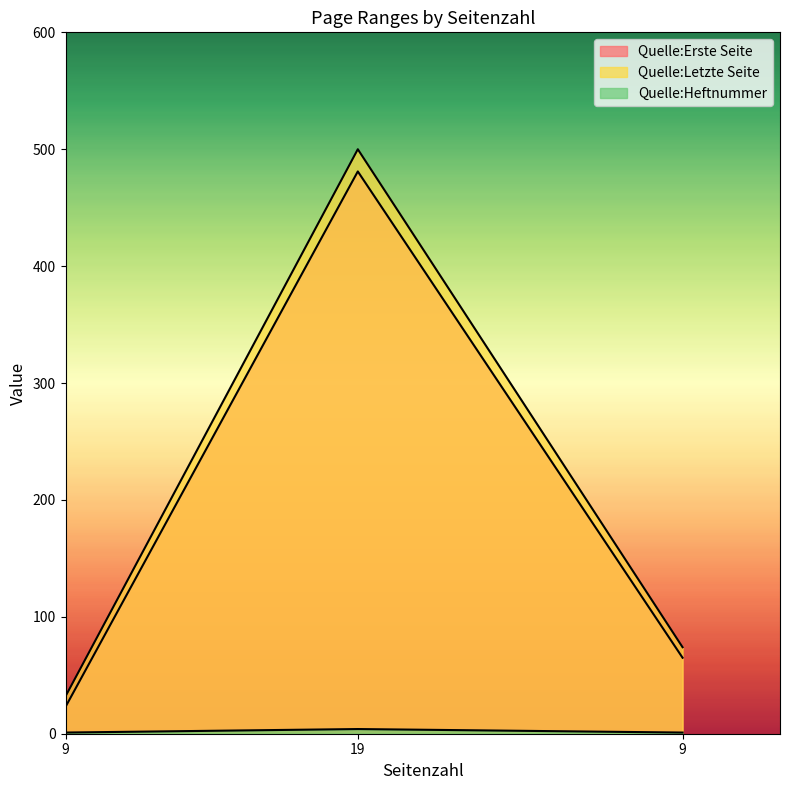

Which series has the largest total across all categories?

Quelle:Letzte Seite